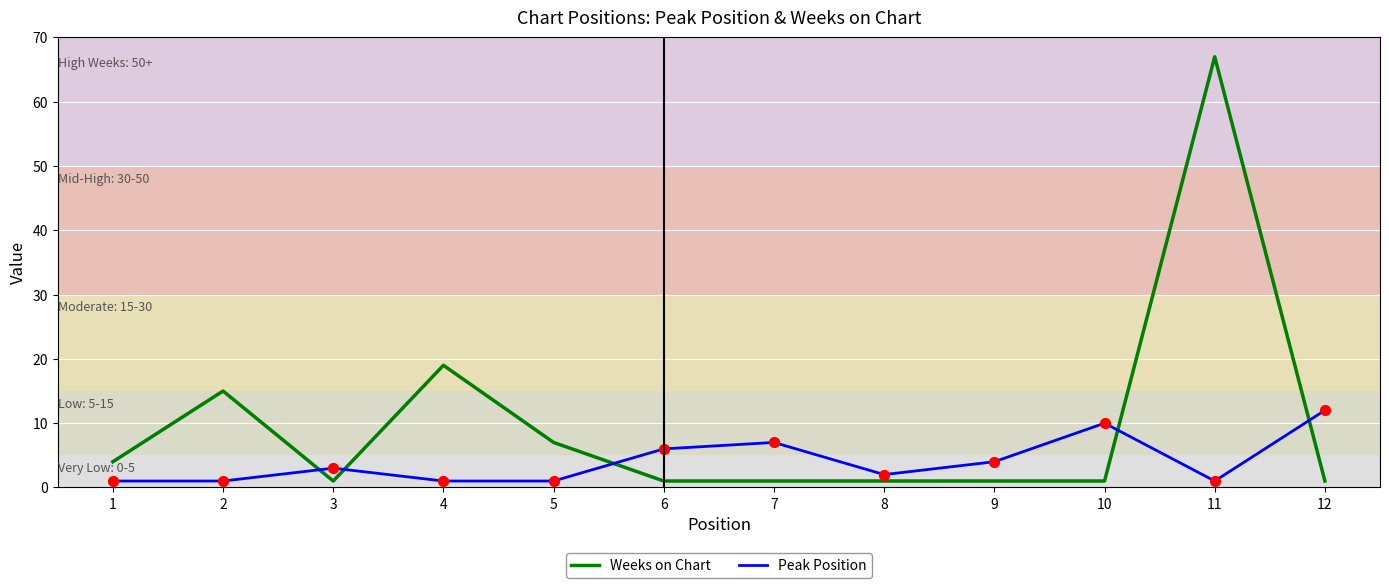

Which series has the widest spread of values?

Weeks on Chart